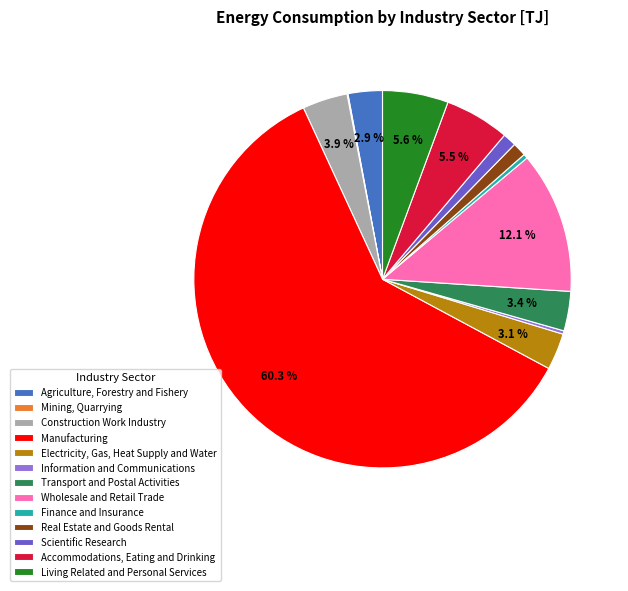

What is the ratio of the value at Wholesale and Retail Trade to the value at Finance and Insurance?

32.2